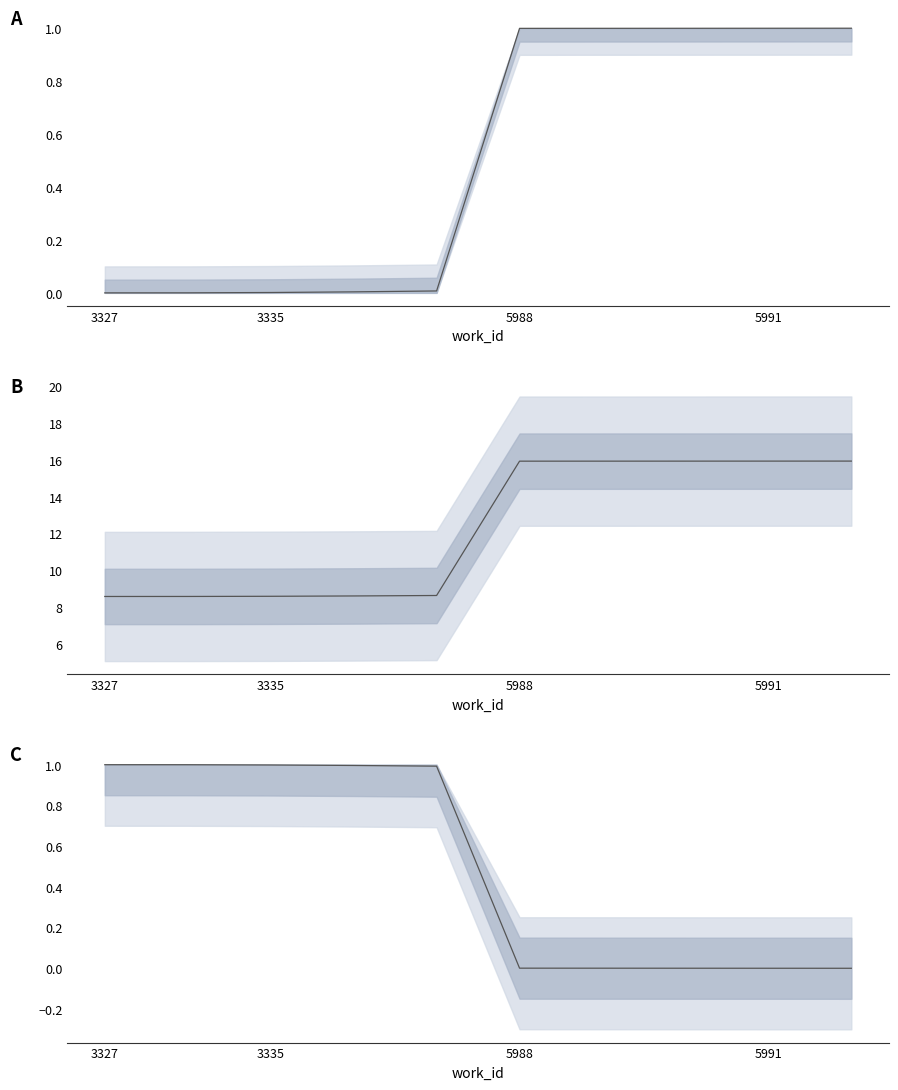

What is the sum of all values?

5.0